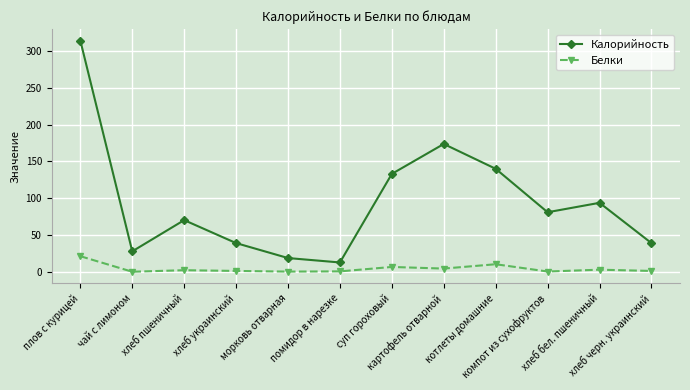

In Калорийность, how many points are lower than both neighbors (excluding endpoints)?

3